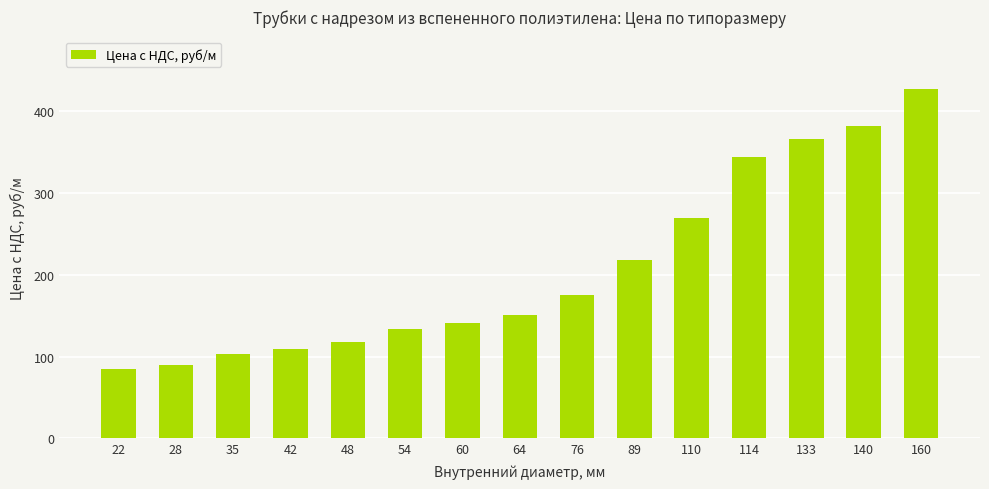

Is it true that the value at 133 is 366.4?

True